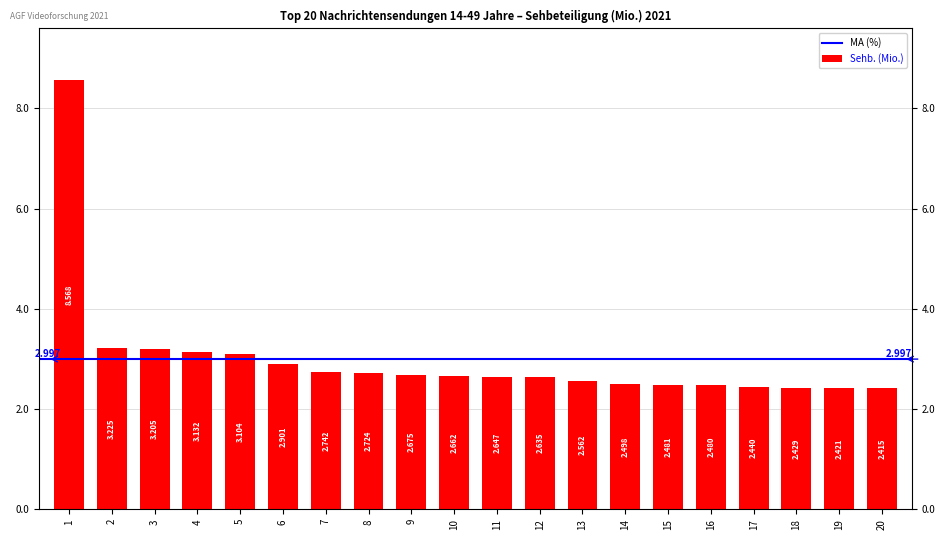

The chart shows a value of 3.2 at 2. True or false?

True